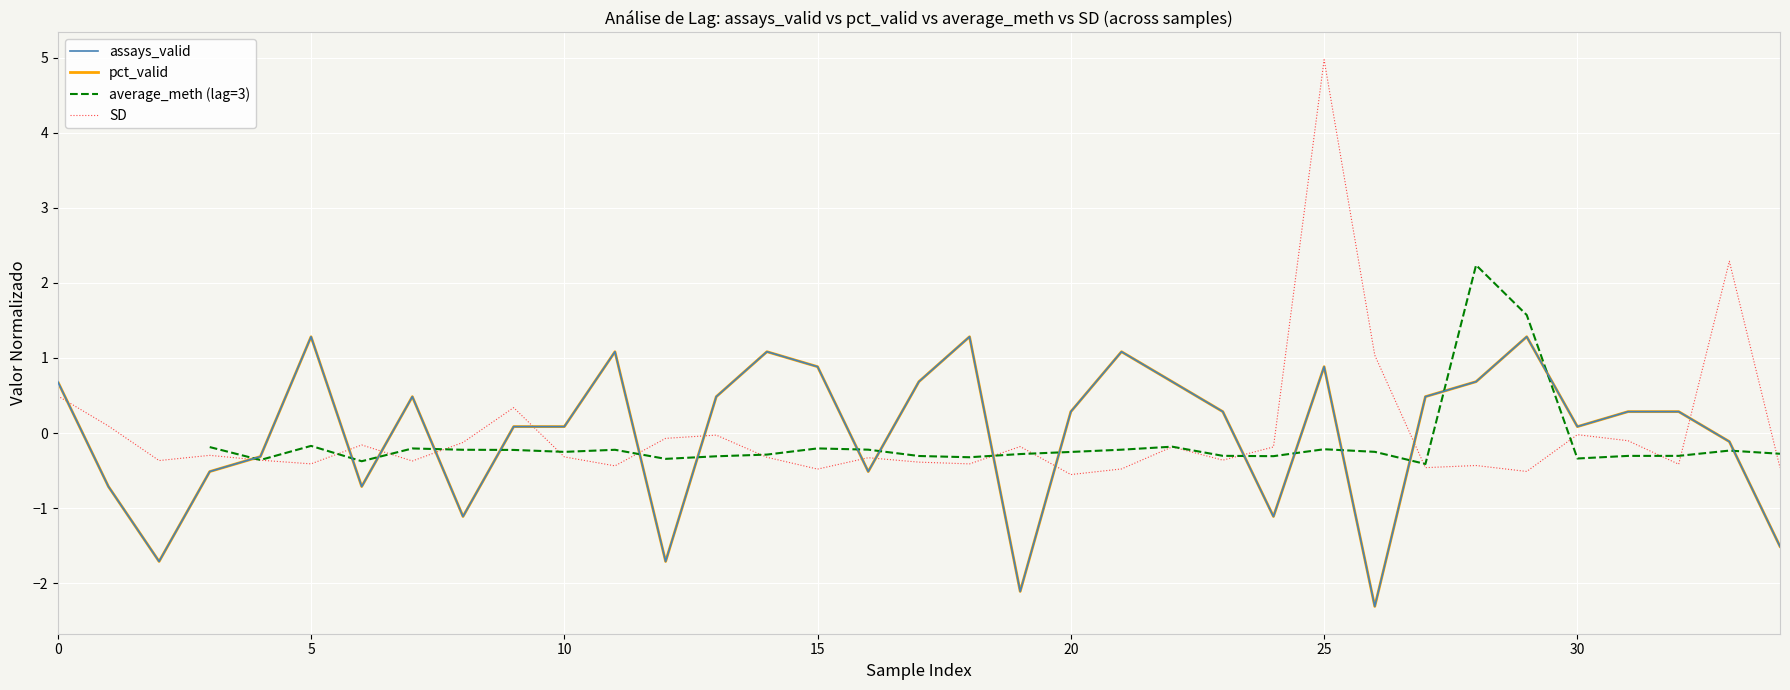

What are all the series names shown in the legend?

assays_valid, pct_valid, average_meth (lag=3), SD